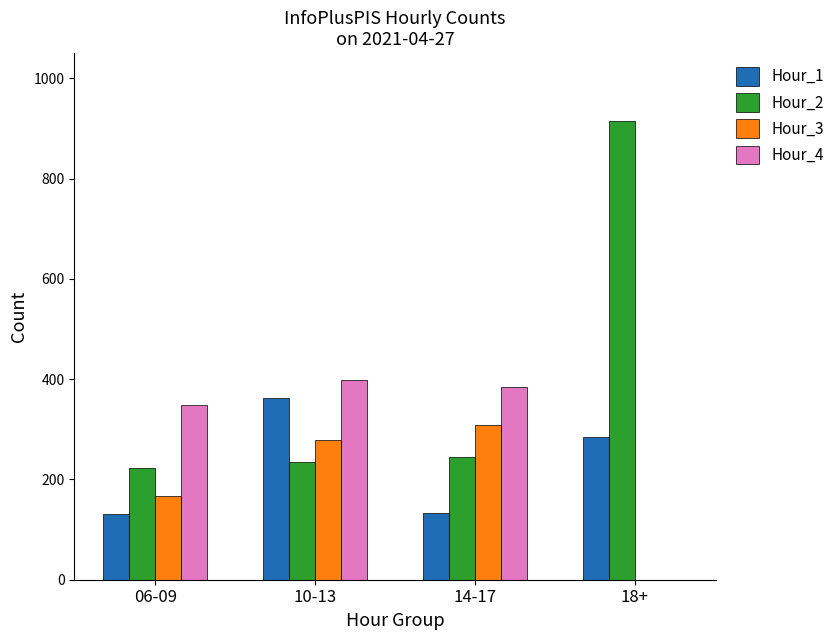

Which series has the largest range (max minus min)?

Hour_2